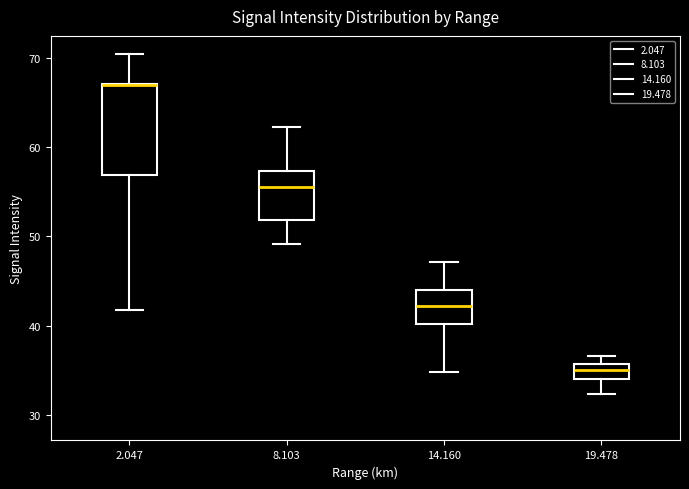

Reading left to right, transcribe this box plot: for each box, give where its median line is, the range the box spans, and where its two whiskers end, as read against the y-axis. The values are not printed on the chart, so give them approximately, as read against the axis.

2.047: median 67 (drawn on the box's upper edge), box 57 to 67, whiskers 42 to 70
8.103: median 56, box 52 to 57, whiskers 49 to 62
14.160: median 42, box 40 to 44, whiskers 35 to 47
19.478: median 35, box 34 to 36, whiskers 32 to 37